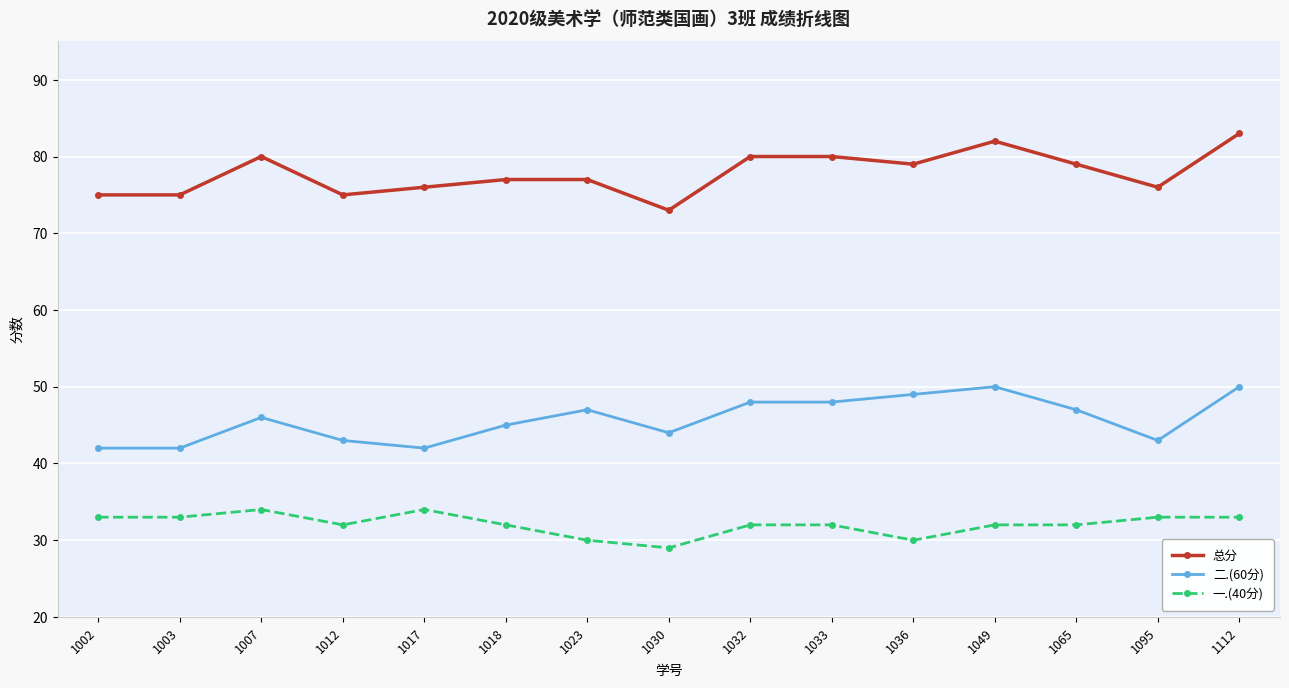

True or false: 二.(60分) has a value of 78 at 1033.

False